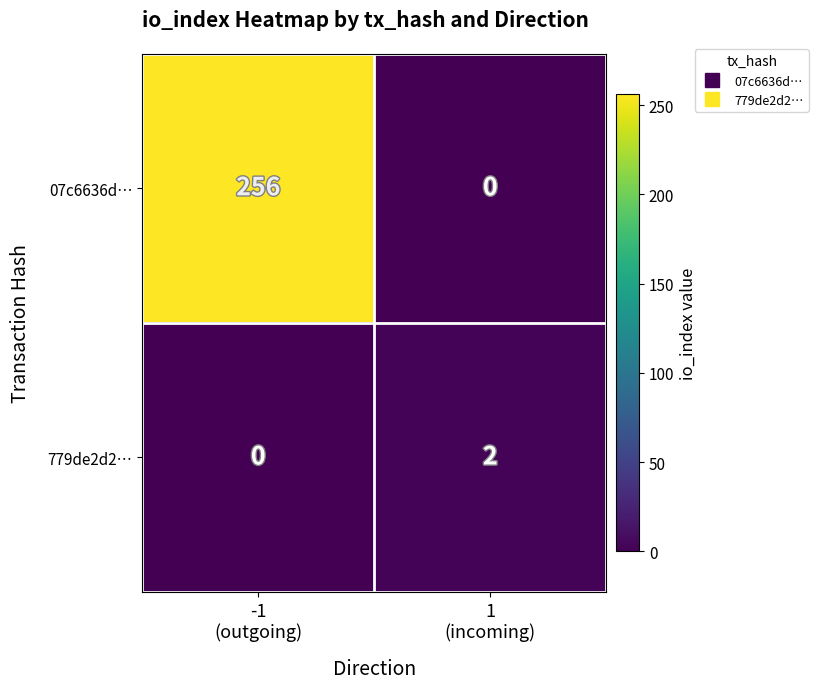

List the series in order of their overall mean, lowest first.

779de2d2…, 07c6636d…